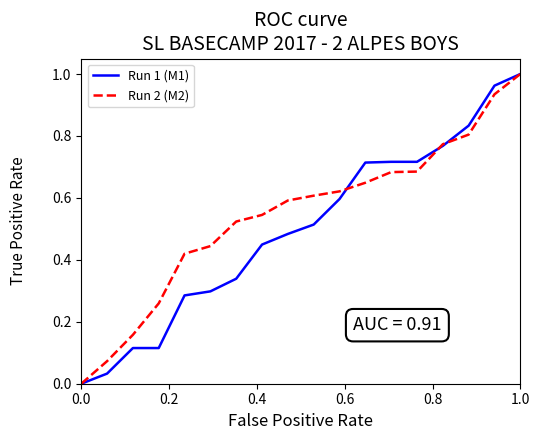

True or false: Run 1 (M1) has more than 0 interior local peaks.

False